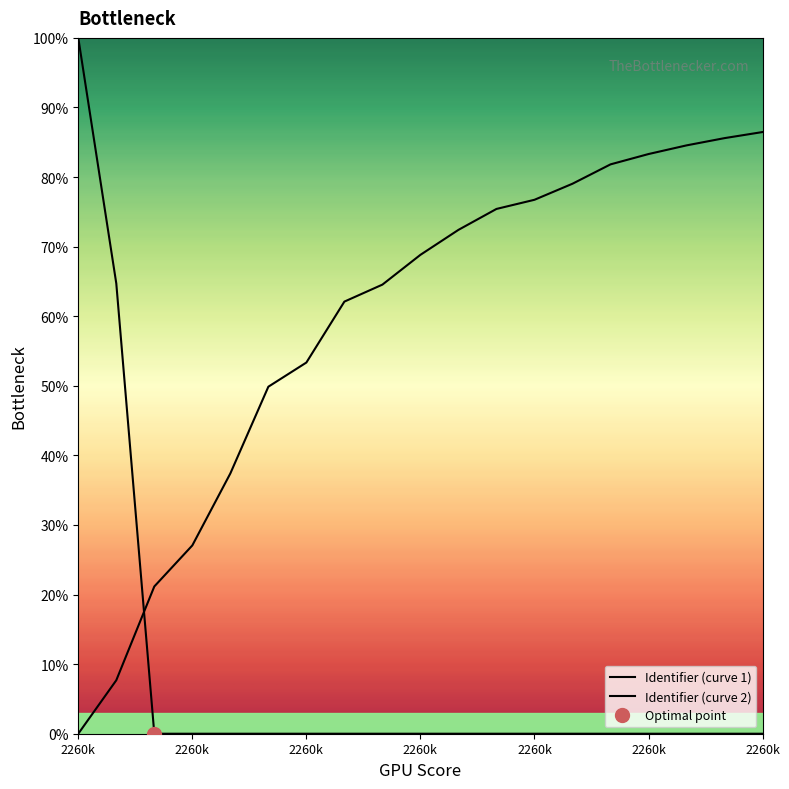

Is the value of Identifier (curve 1) at 10 greater than the value of Identifier (curve 2) at 12?

No